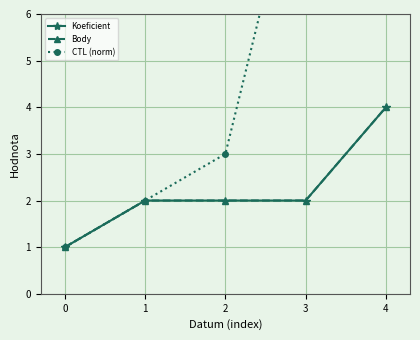

Rank the series at 0 from highest to lowest value.

Koeficient, Body, CTL (norm)